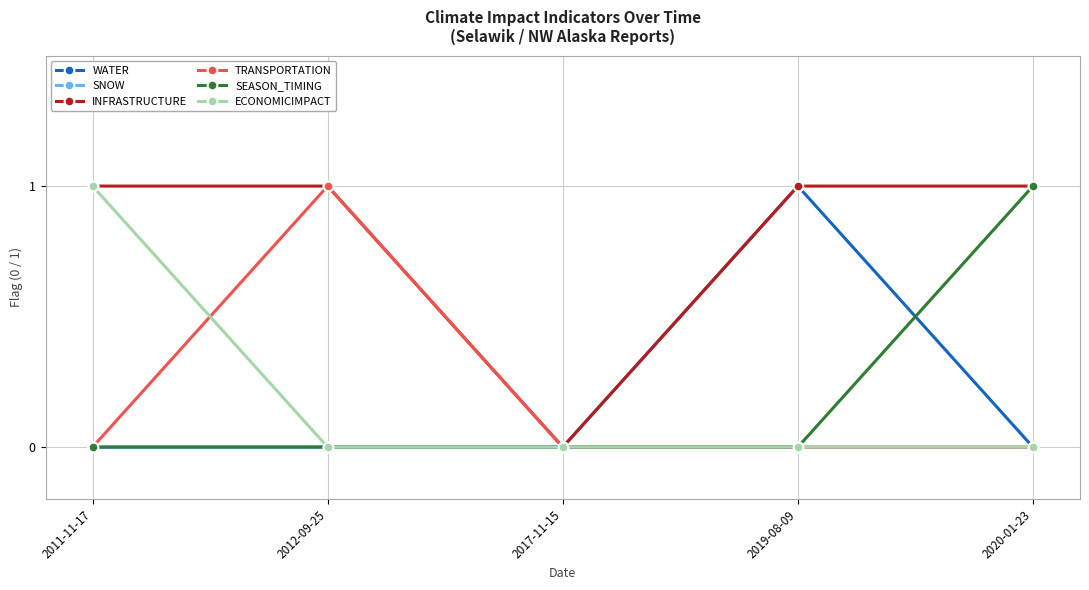

Reading left to right, list all the values displayed in this chart.

WATER: 2011-11-17=0	2012-09-25=0	2017-11-15=0	2019-08-09=1	2020-01-23=0
SNOW: 2011-11-17=0	2012-09-25=0	2017-11-15=0	2019-08-09=0	2020-01-23=0
INFRASTRUCTURE: 2011-11-17=1	2012-09-25=1	2017-11-15=0	2019-08-09=1	2020-01-23=1
TRANSPORTATION: 2011-11-17=0	2012-09-25=1	2017-11-15=0	2019-08-09=0	2020-01-23=0
SEASON_TIMING: 2011-11-17=0	2012-09-25=0	2017-11-15=0	2019-08-09=0	2020-01-23=1
ECONOMICIMPACT: 2011-11-17=1	2012-09-25=0	2017-11-15=0	2019-08-09=0	2020-01-23=0